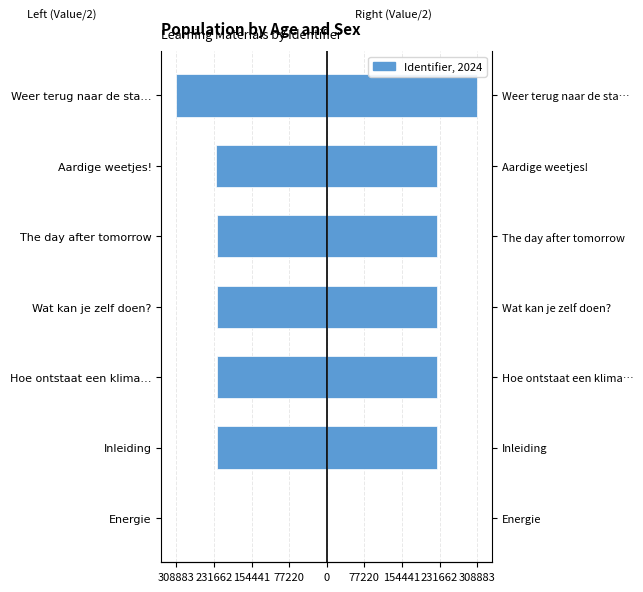

The value of Right (Male-style) at Aardige weetjes! is 132416.5. True or false?

False